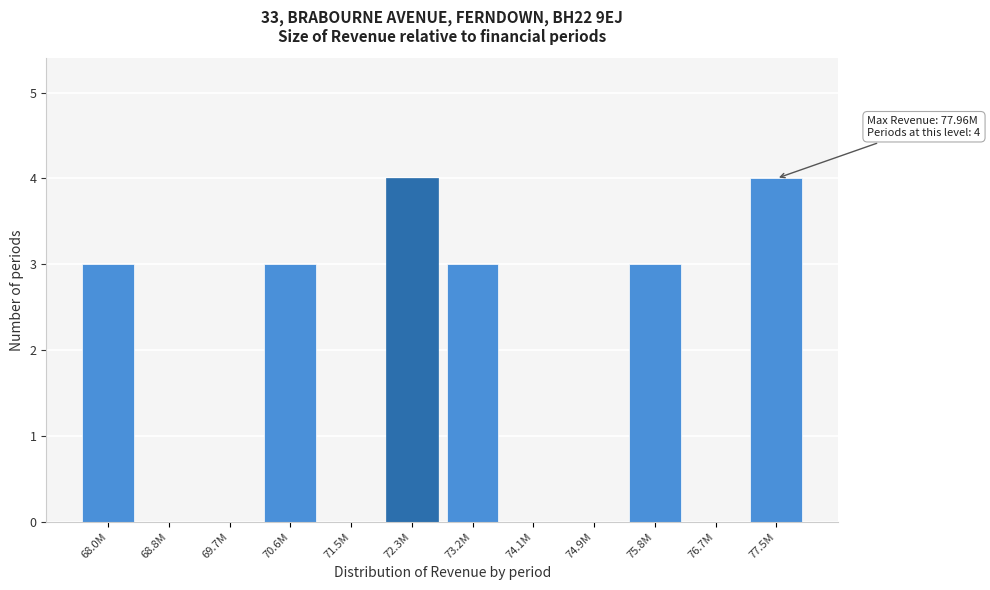

Reading left to right, what are all the values shown in this chart?

68.0M=3	68.8M=0	69.7M=0	70.6M=3	71.5M=0	72.3M=4	73.2M=3	74.1M=0	74.9M=0	75.8M=3	76.7M=0	77.5M=4